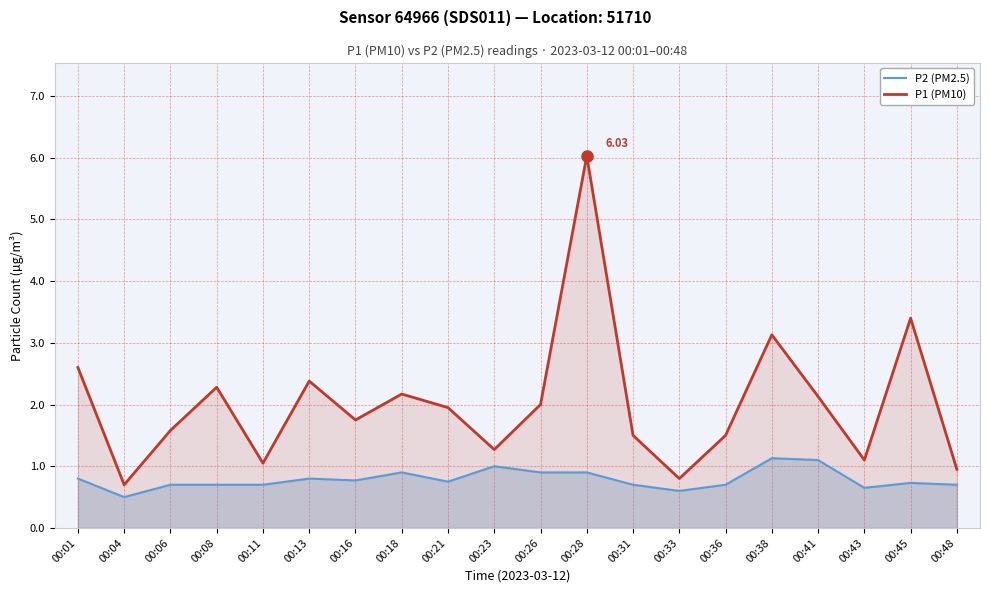

Which has a higher value, 00:31 or 00:28?

00:28